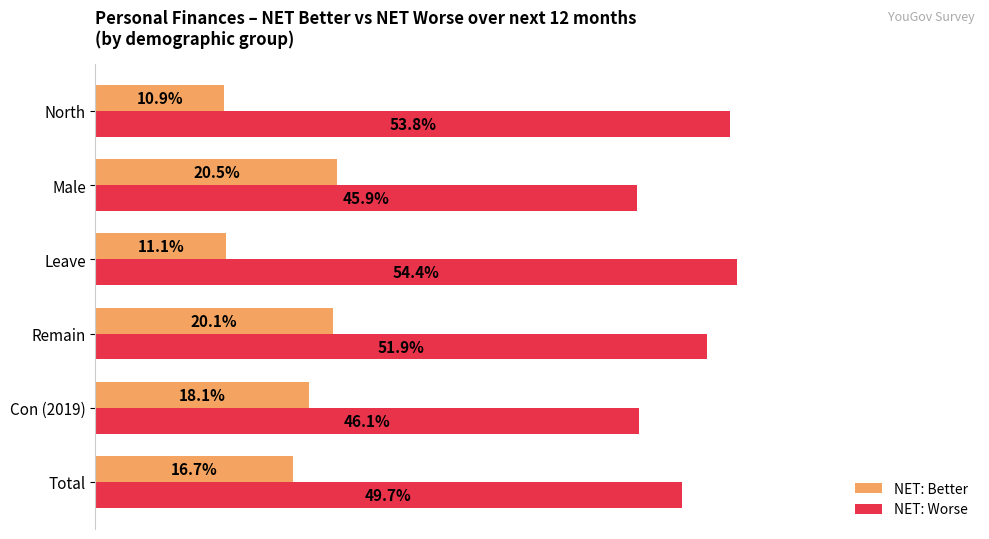

Which series has the largest total across all categories?

NET: Worse